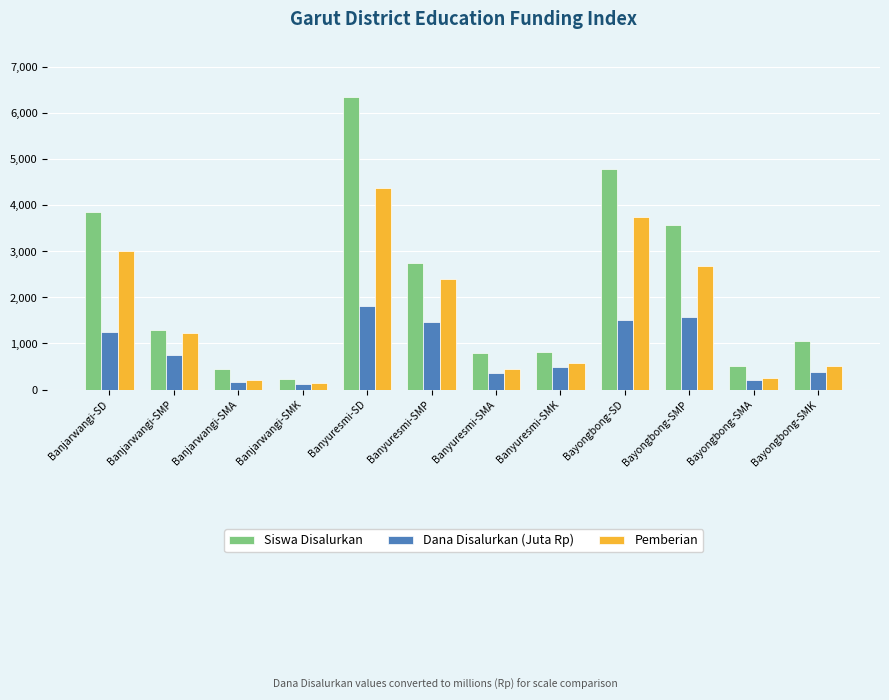

Which series has the largest range (max minus min)?

Siswa Disalurkan